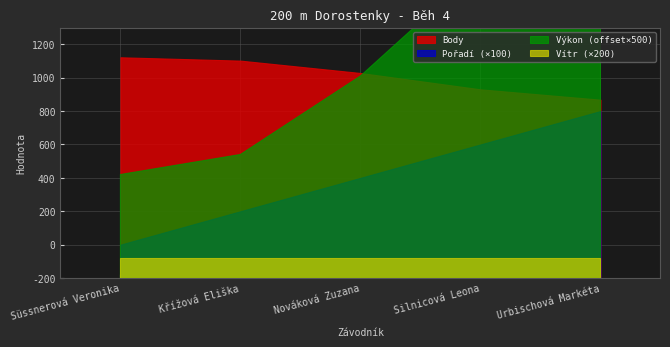

Where is Pořadí nearest to the value 3?

Nováková Zuzana